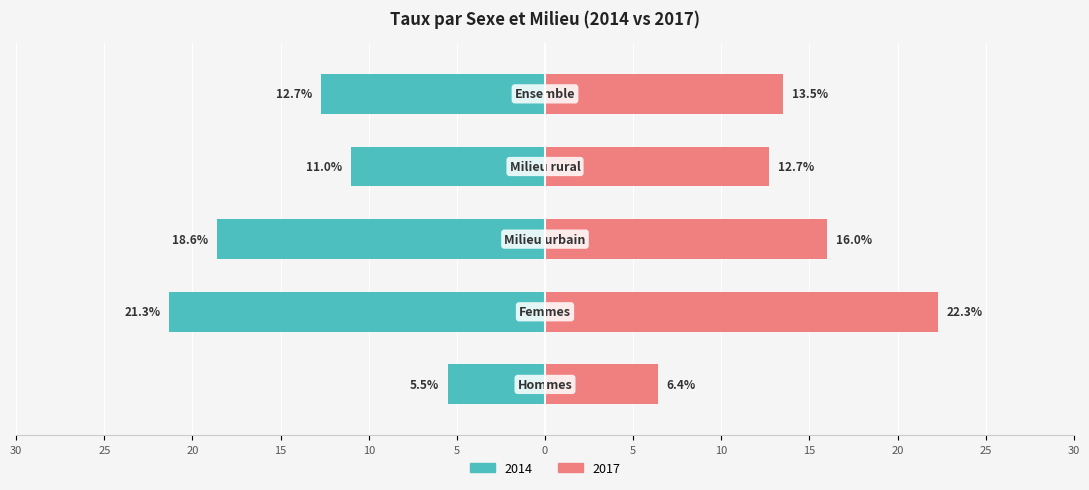

What is the difference between the maximum and minimum values in the 2017 series?

15.9